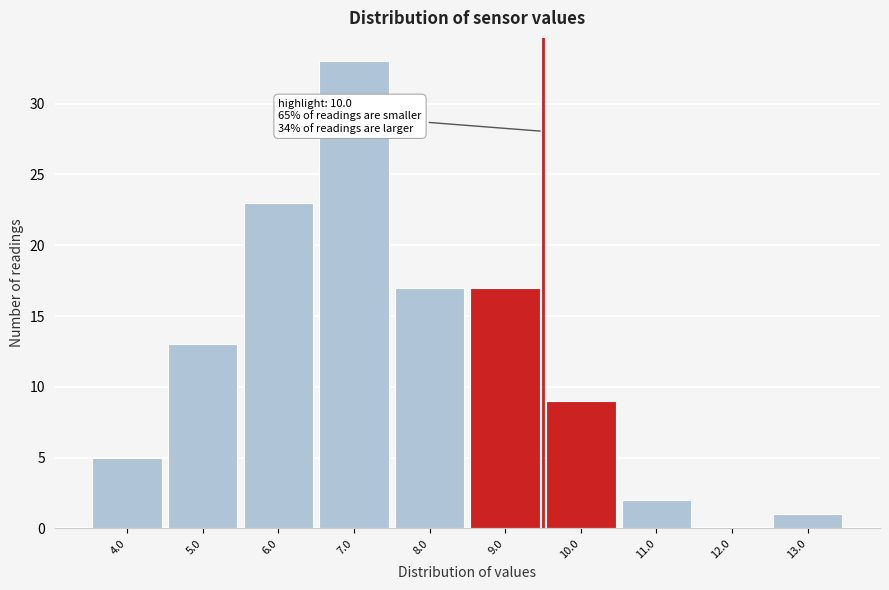

Reading left to right, list all the values displayed in this chart.

4.0=5	5.0=13	6.0=23	7.0=33	8.0=17	9.0=17	10.0=9	11.0=2	12.0=0	13.0=1